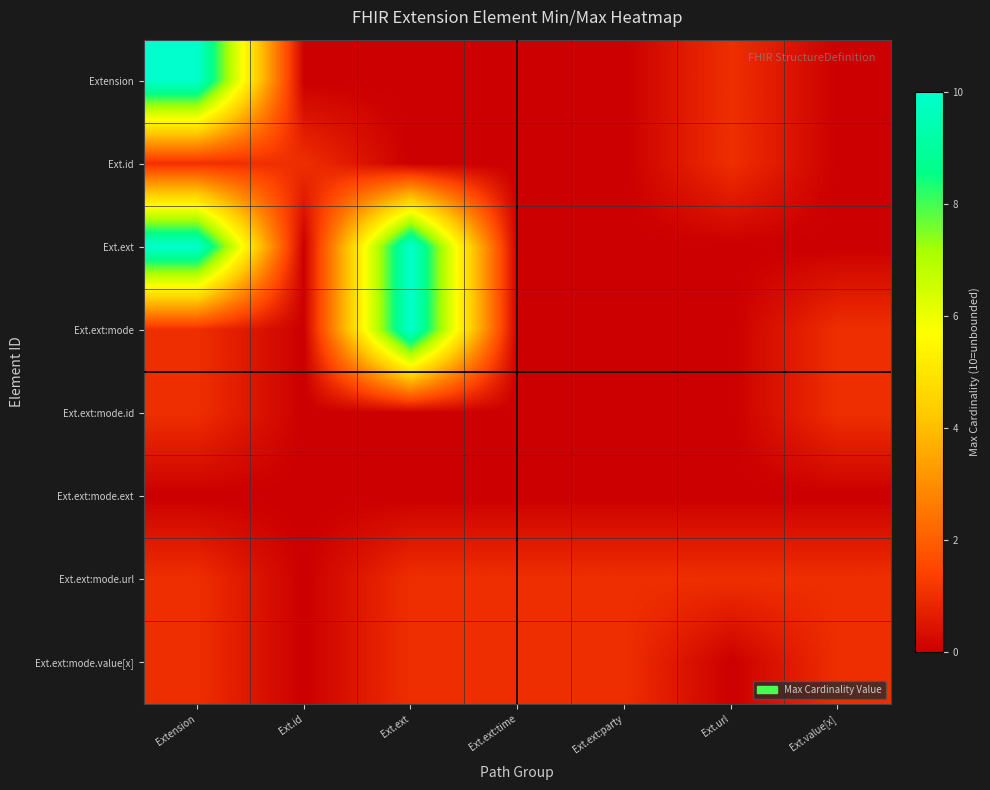

Reading left to right, list all the values displayed in this chart.

Extension: Extension=10	Ext.id=0	Ext.ext=0	Ext.ext:time=0	Ext.ext:party=0	Ext.url=1	Ext.value[x]=0
Ext.id: Extension=1	Ext.id=1	Ext.ext=0	Ext.ext:time=0	Ext.ext:party=0	Ext.url=1	Ext.value[x]=0
Ext.ext: Extension=10	Ext.id=0	Ext.ext=10	Ext.ext:time=0	Ext.ext:party=0	Ext.url=0	Ext.value[x]=0
Ext.ext:mode: Extension=1	Ext.id=0	Ext.ext=10	Ext.ext:time=0	Ext.ext:party=0	Ext.url=0	Ext.value[x]=1
Ext.ext:mode.id: Extension=1	Ext.id=0	Ext.ext=0	Ext.ext:time=0	Ext.ext:party=0	Ext.url=0	Ext.value[x]=1
Ext.ext:mode.ext: Extension=0	Ext.id=0	Ext.ext=0	Ext.ext:time=0	Ext.ext:party=0	Ext.url=0	Ext.value[x]=0
Ext.ext:mode.url: Extension=1	Ext.id=0	Ext.ext=1	Ext.ext:time=1	Ext.ext:party=1	Ext.url=1	Ext.value[x]=1
Ext.ext:mode.value[x]: Extension=1	Ext.id=0	Ext.ext=1	Ext.ext:time=1	Ext.ext:party=1	Ext.url=0	Ext.value[x]=1